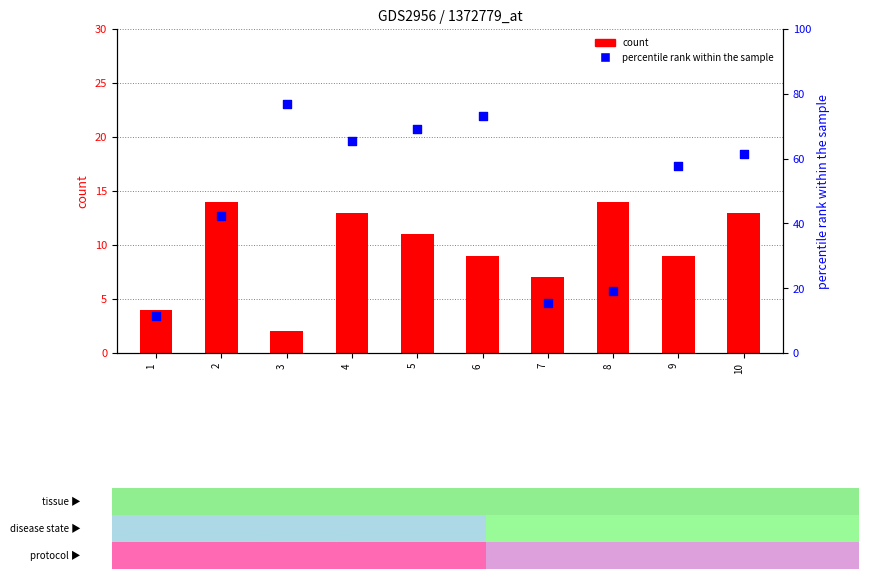

What are all the series names shown in the legend?

A (count), B (percentile rank within the sample)